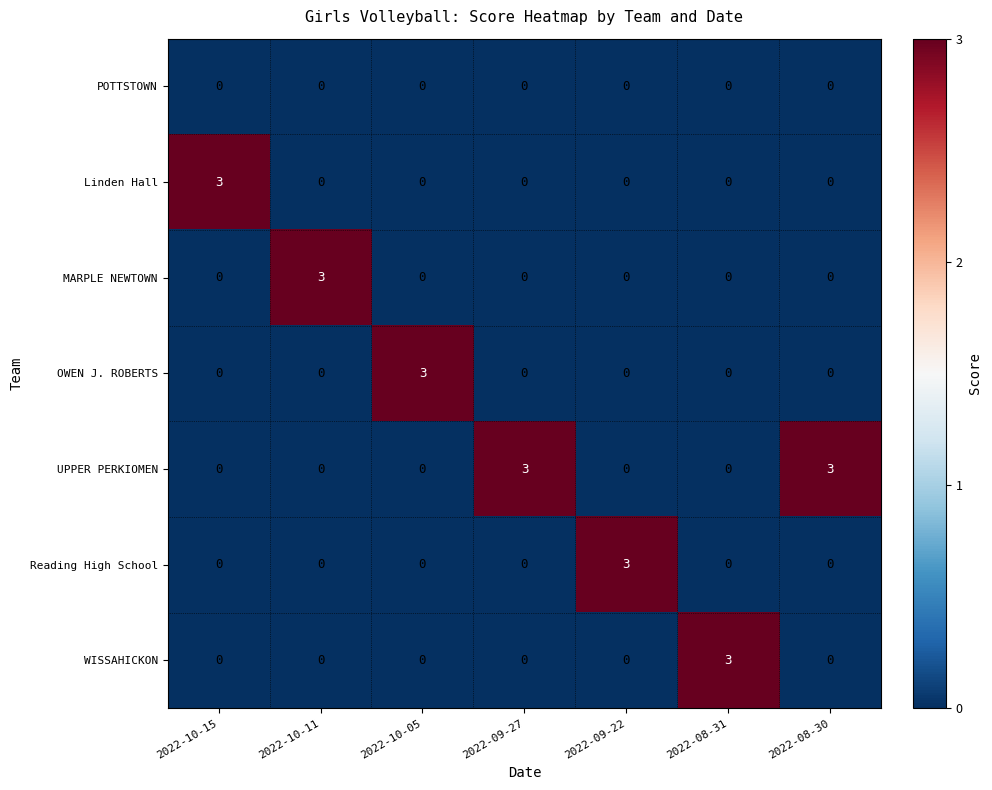

What is the total value across all series at 2022-10-05?

3